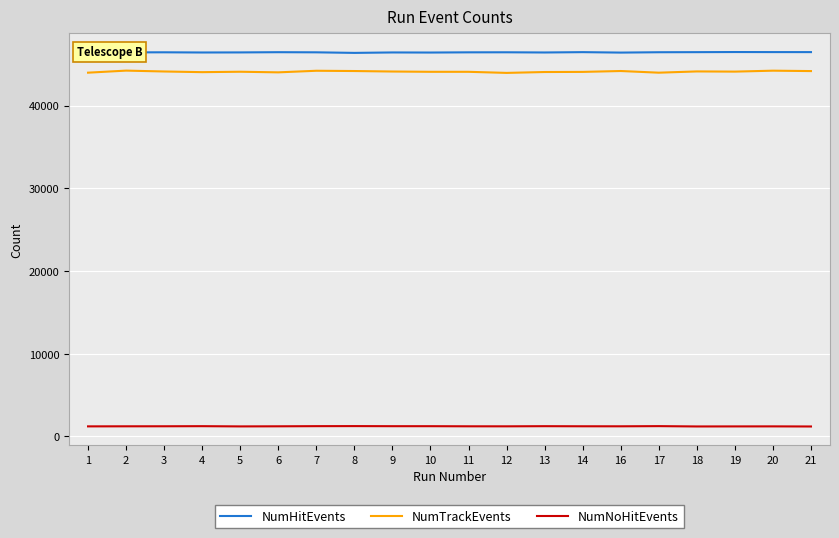

What is the sum of all NumTrackEvents values?

882066